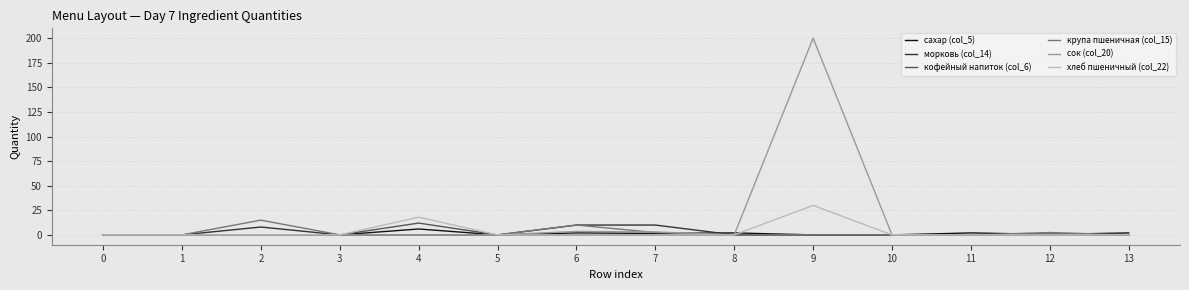

Does the chart have visible grid lines?

Yes